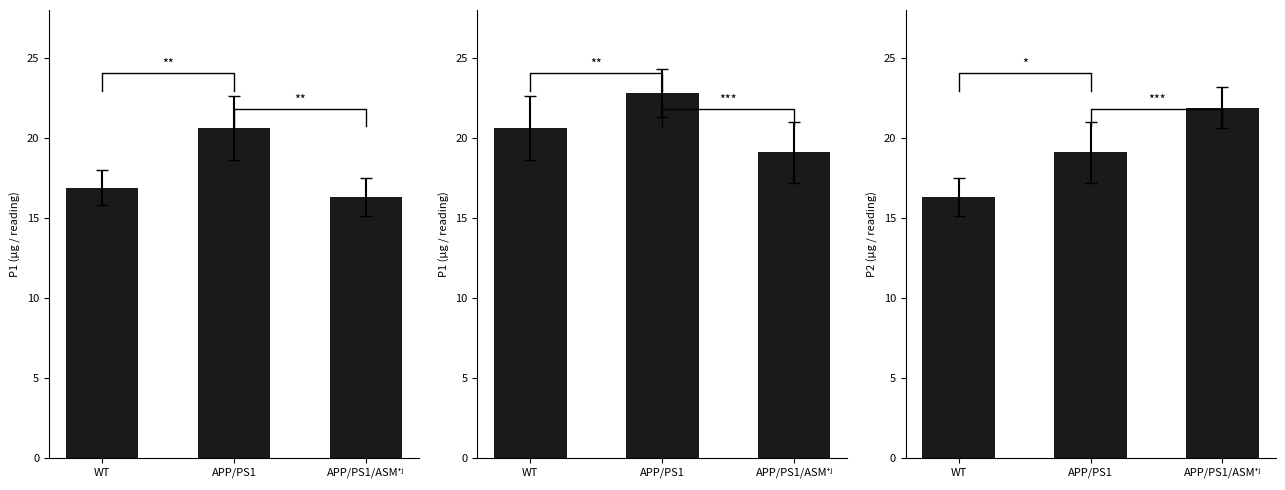

At which category does the chart reach its minimum across all series?

WT